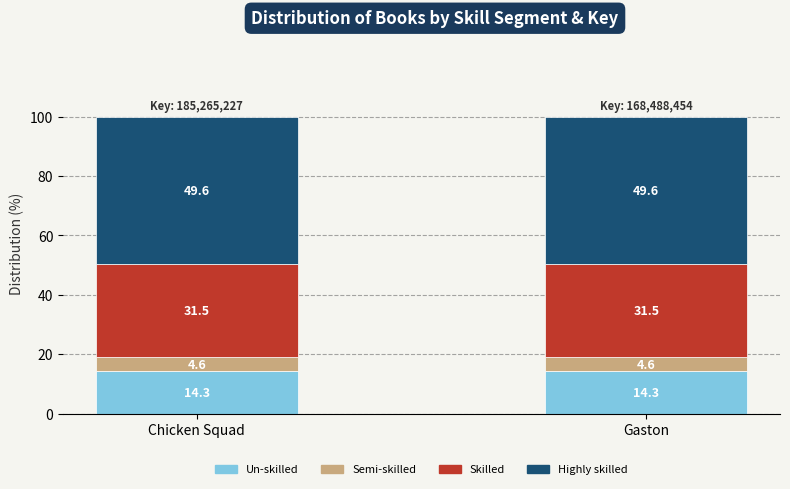

What is the total value across all series at Chicken Squad?

100.0